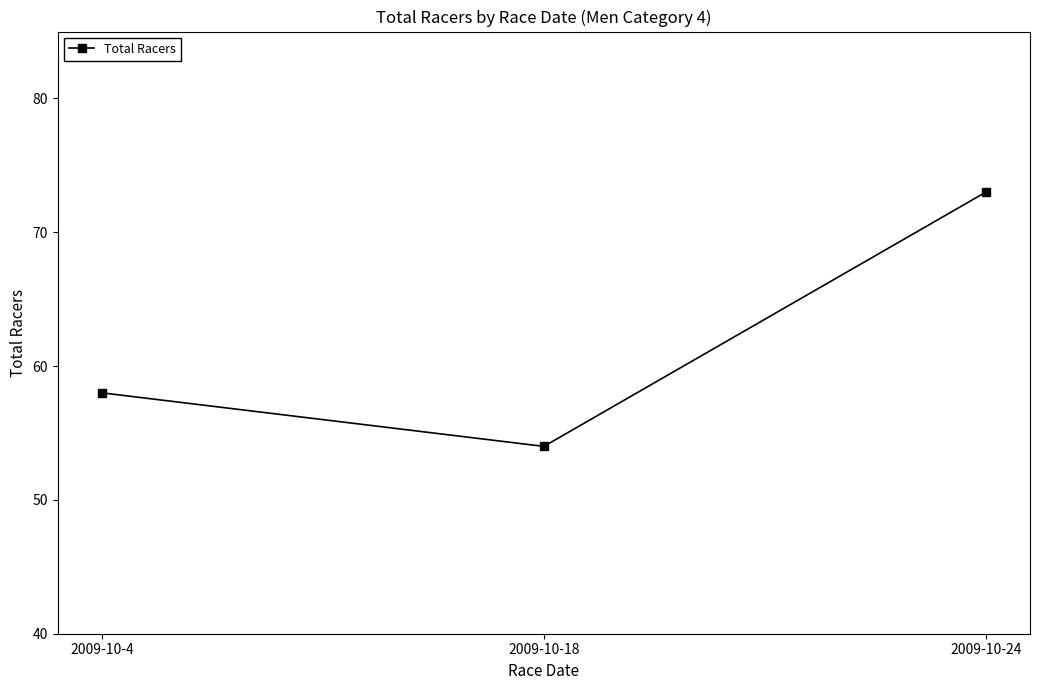

What is the ratio of the value at 2009-10-18 to the value at 2009-10-4?

0.9